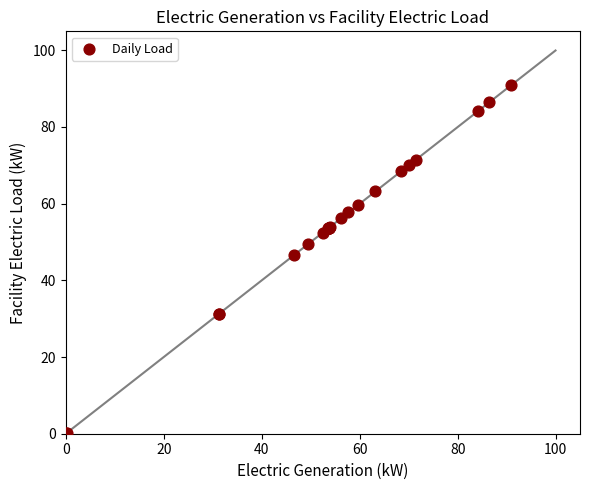

What Y value in the scatter plot is closest to 45?

46.6